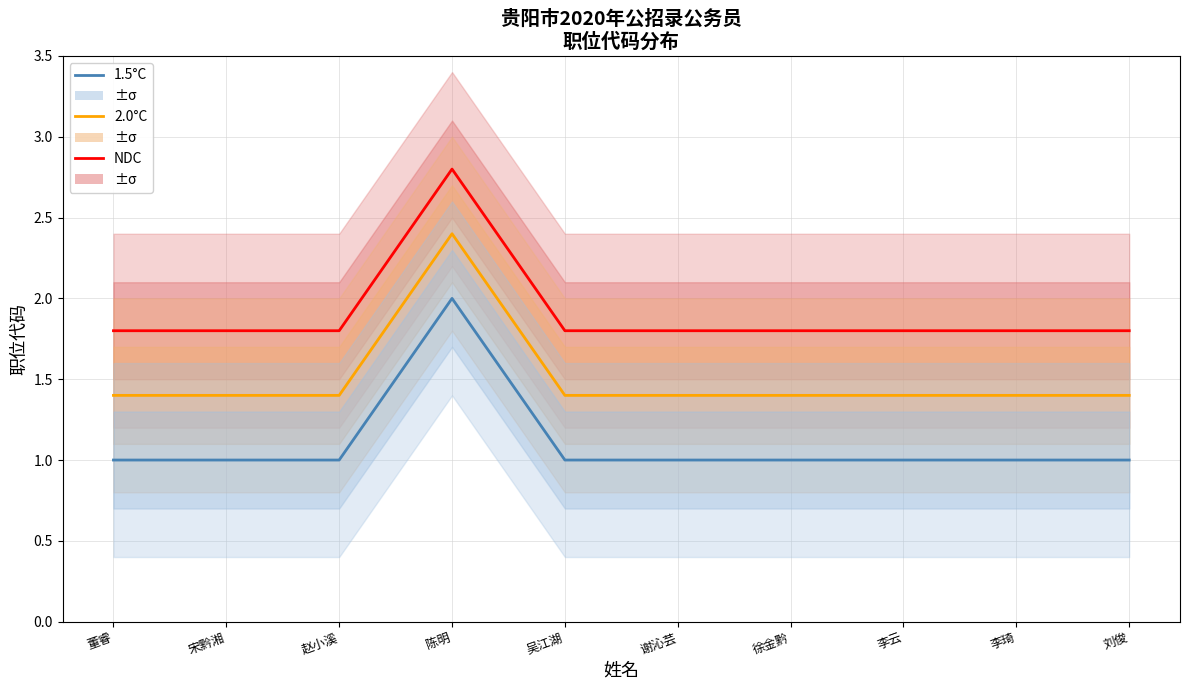

True or false: NDC and 2.0°C cross at least once.

False